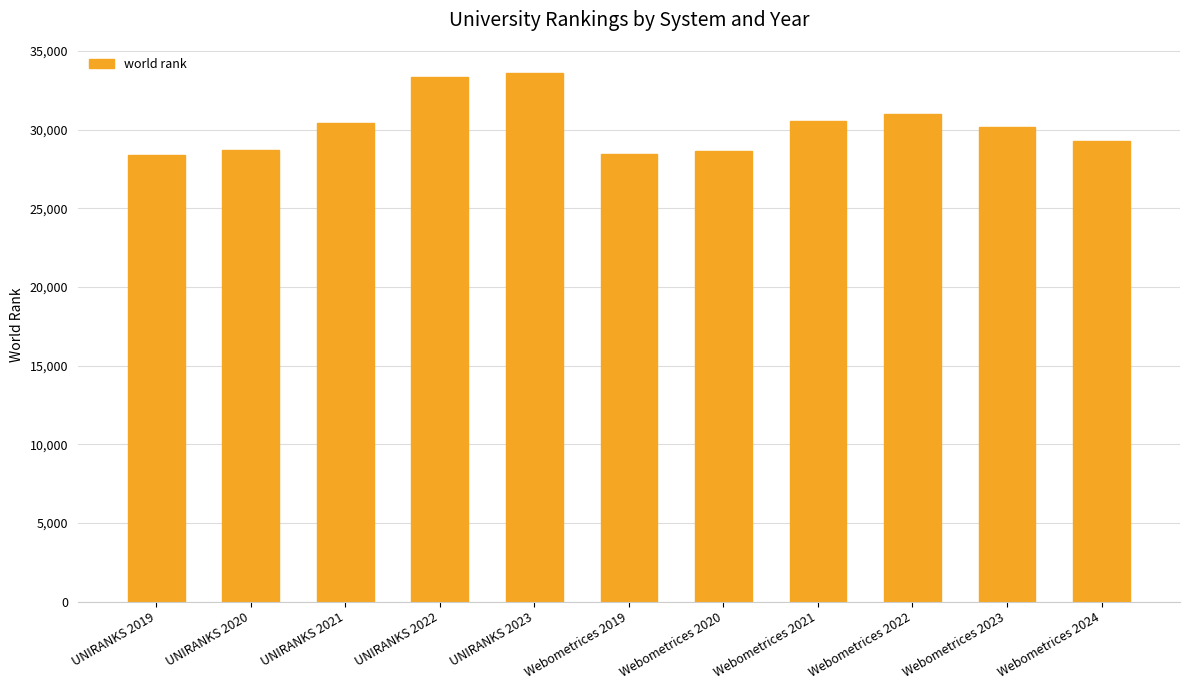

How many bars are there in total?

11